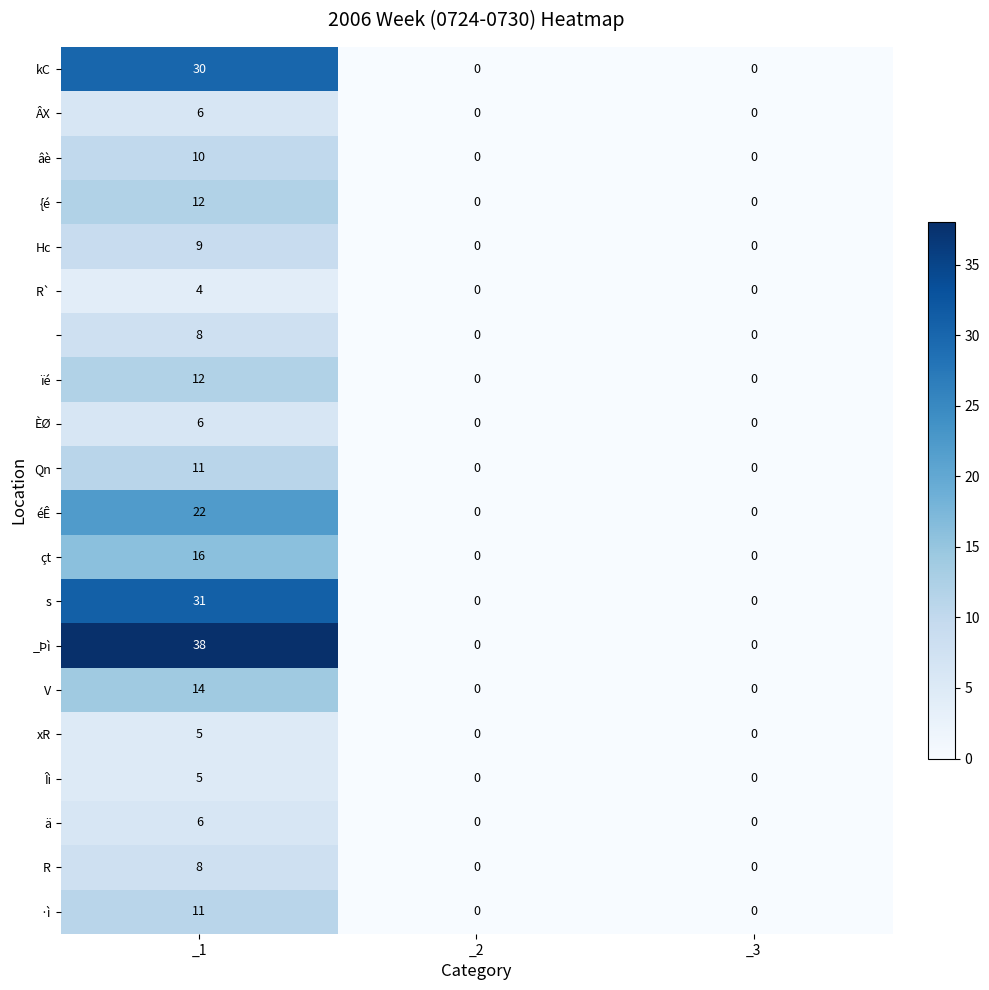

What is the greatest value displayed?

38